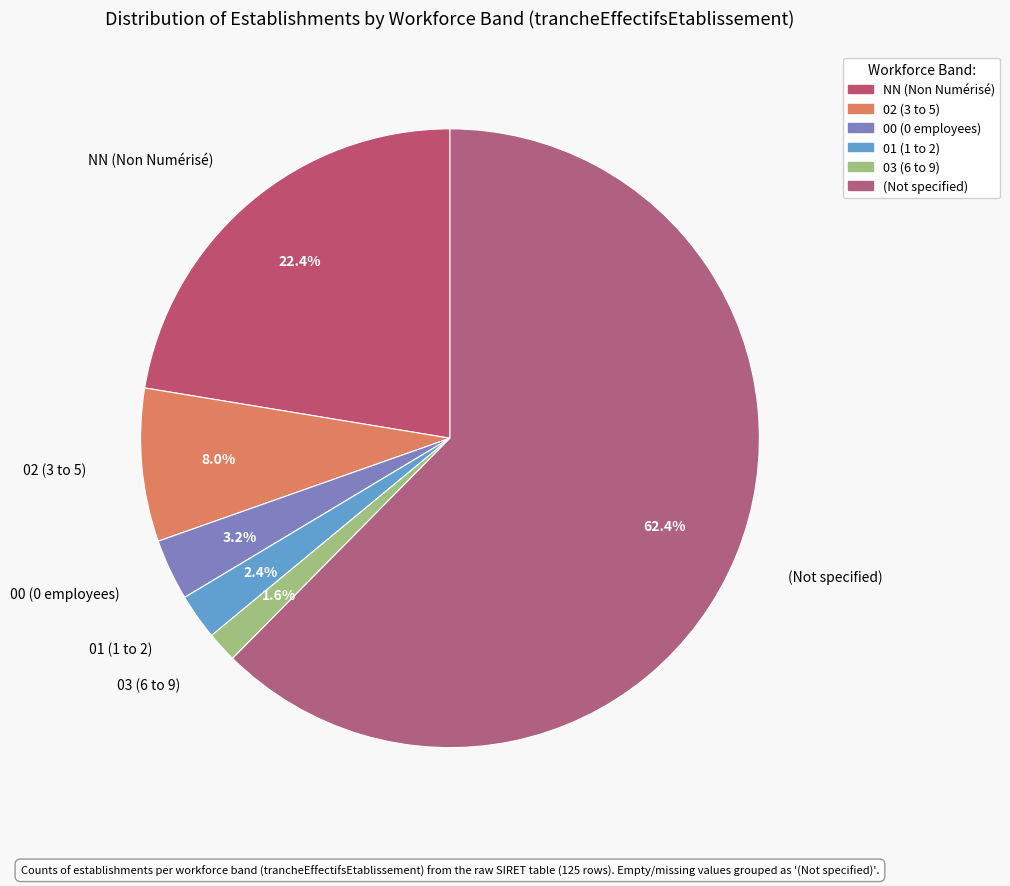

How many segments does this pie chart have?

6